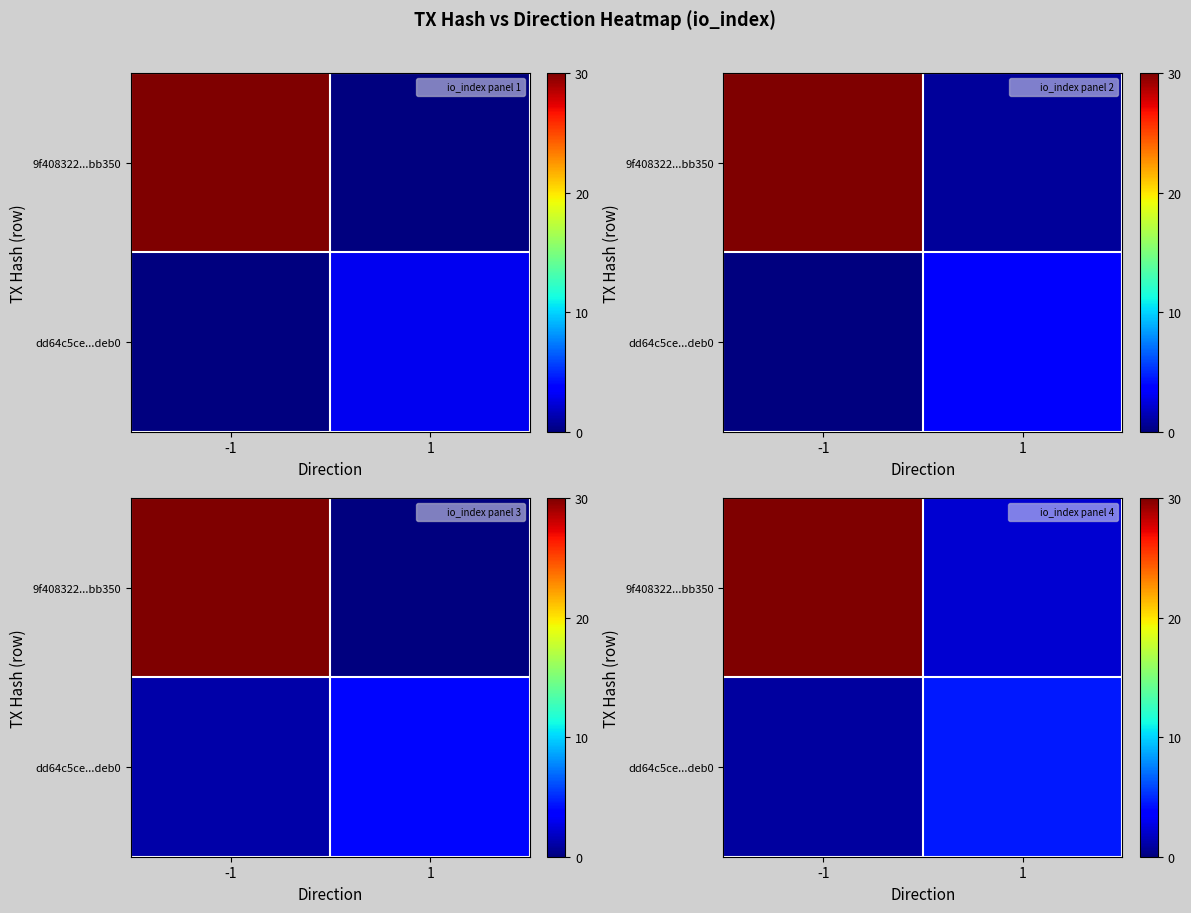

Which category has the lowest value across all series?

-1